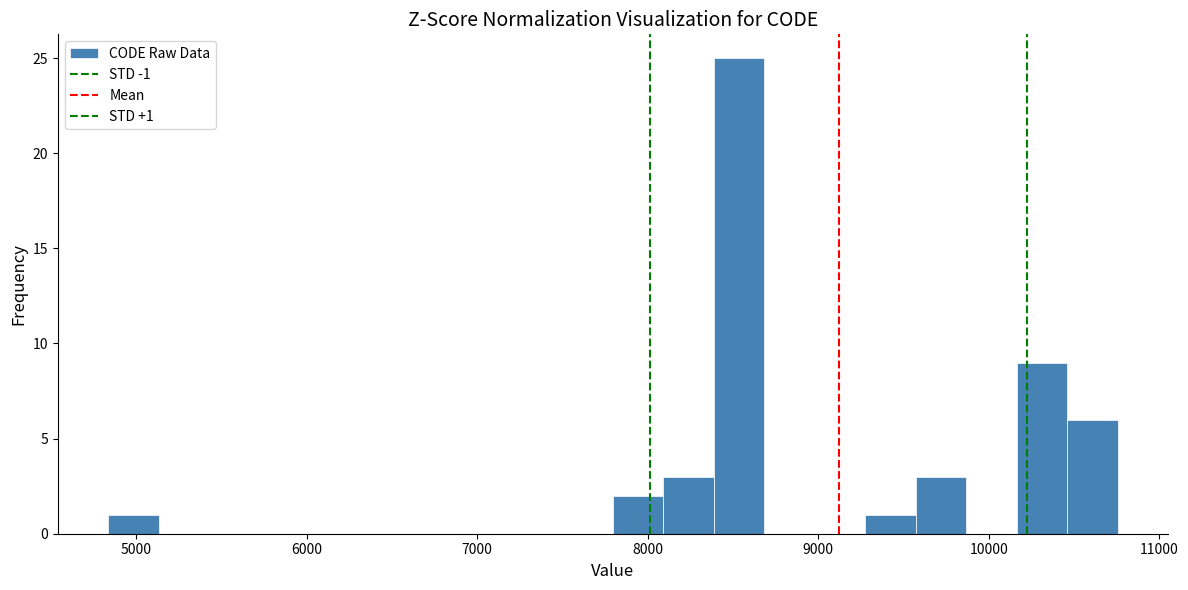

Around what value on the x-axis is the tallest bar? Give the approximate position of its centre, as read against the axis.

8500